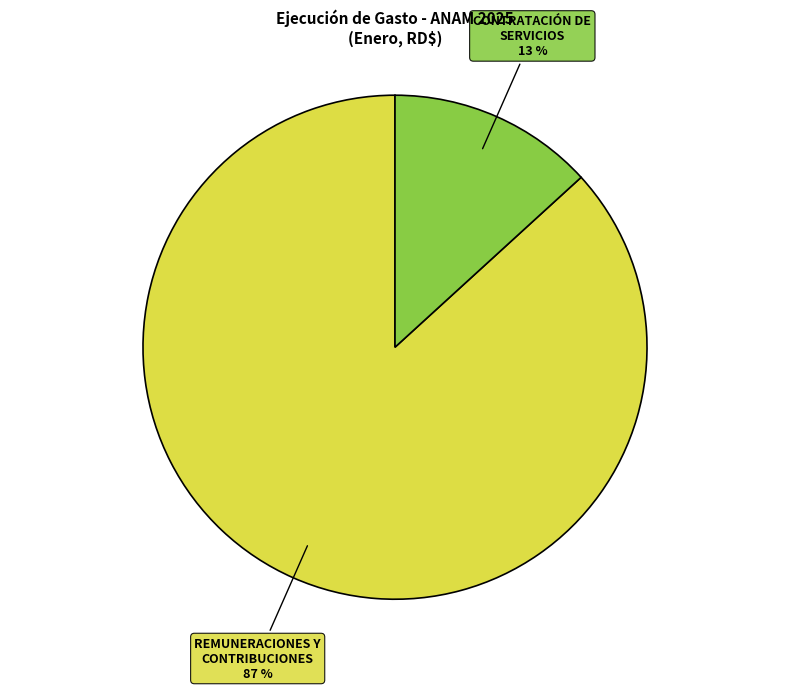

Which has a higher value, REMUNERACIONES Y CONTRIBUCIONES or CONTRATACIÓN DE SERVICIOS?

REMUNERACIONES Y CONTRIBUCIONES